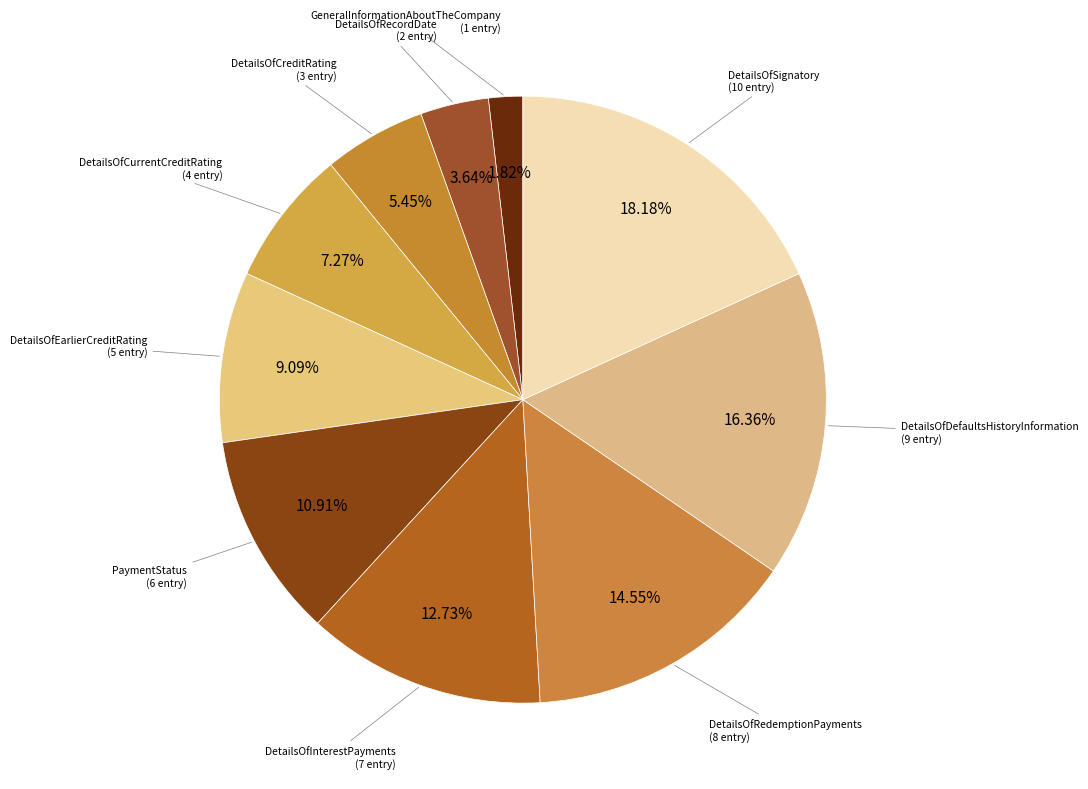

How many segments does this pie chart have?

10